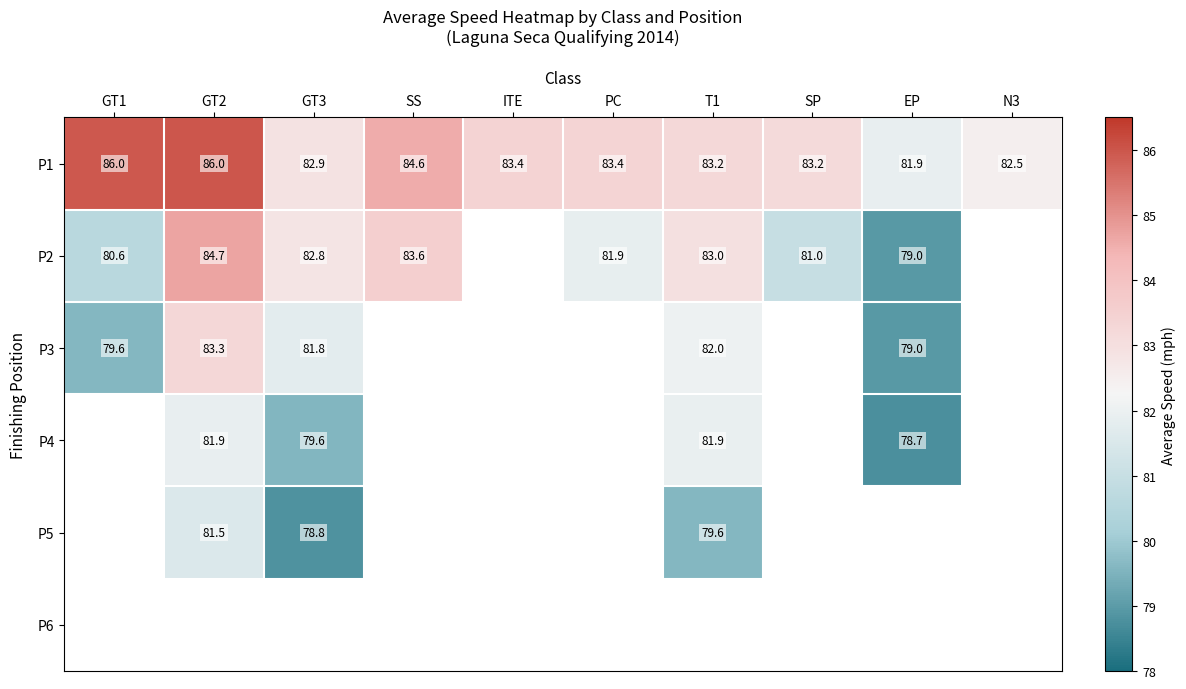

The P1 series shows 43.8 at N3. True or false?

False